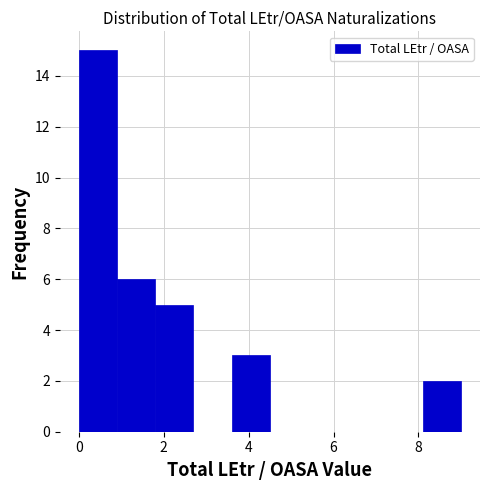

Which range on the x-axis has the tallest bar?

0.0 to 0.9